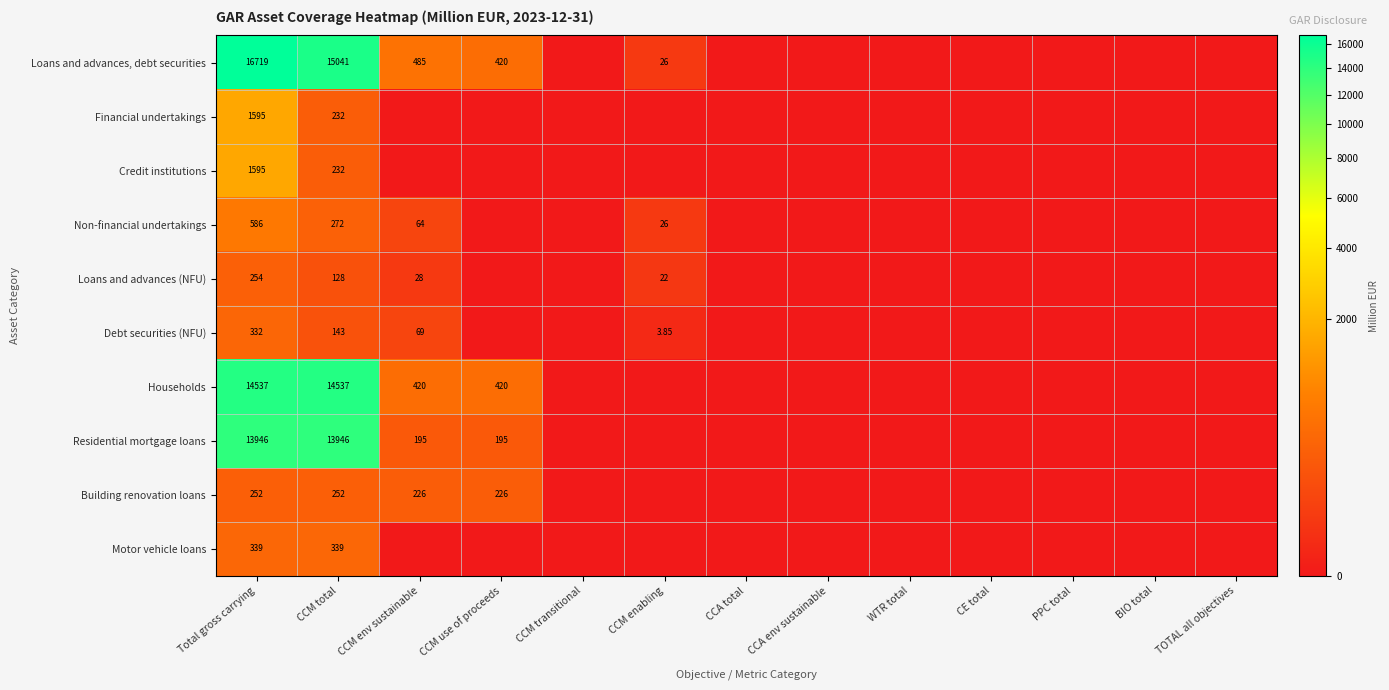

Is the value of Loans and advances, debt securities at CCM total greater than the value of Non-financial undertakings at CCM env sustainable?

Yes